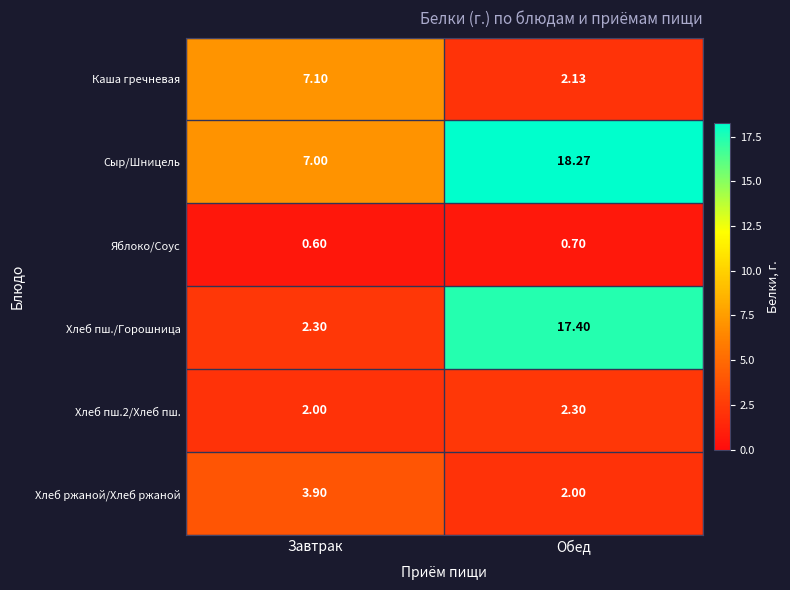

Which category has the highest value in the Яблоко/Соус series?

Обед